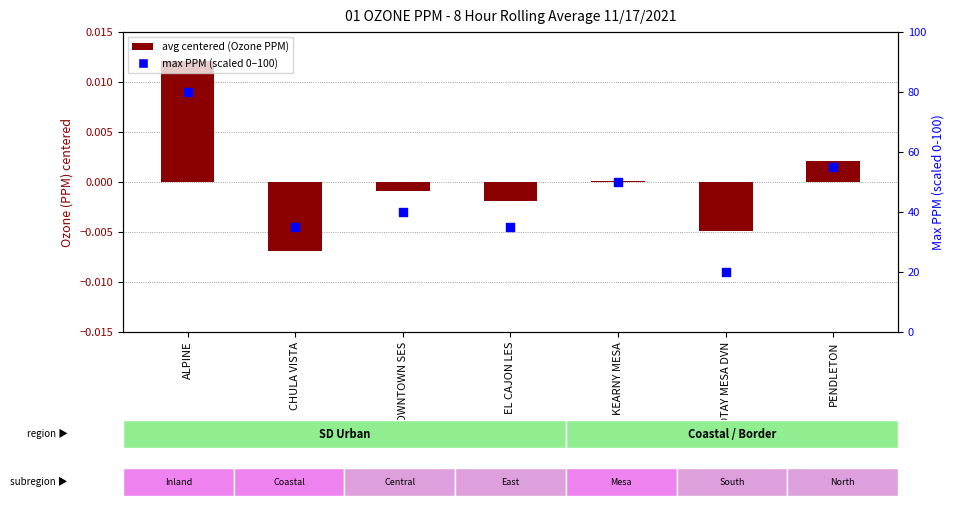

Which series contains the lowest Y value?

avg centered (Ozone PPM)